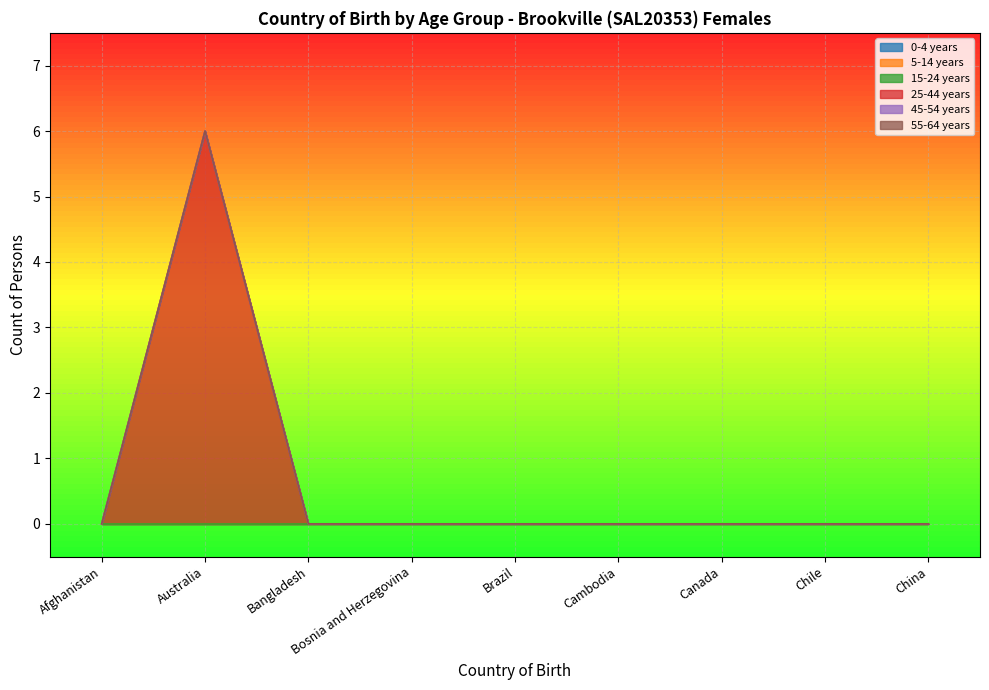

At which label is 55-64 years closest to 0?

Afghanistan